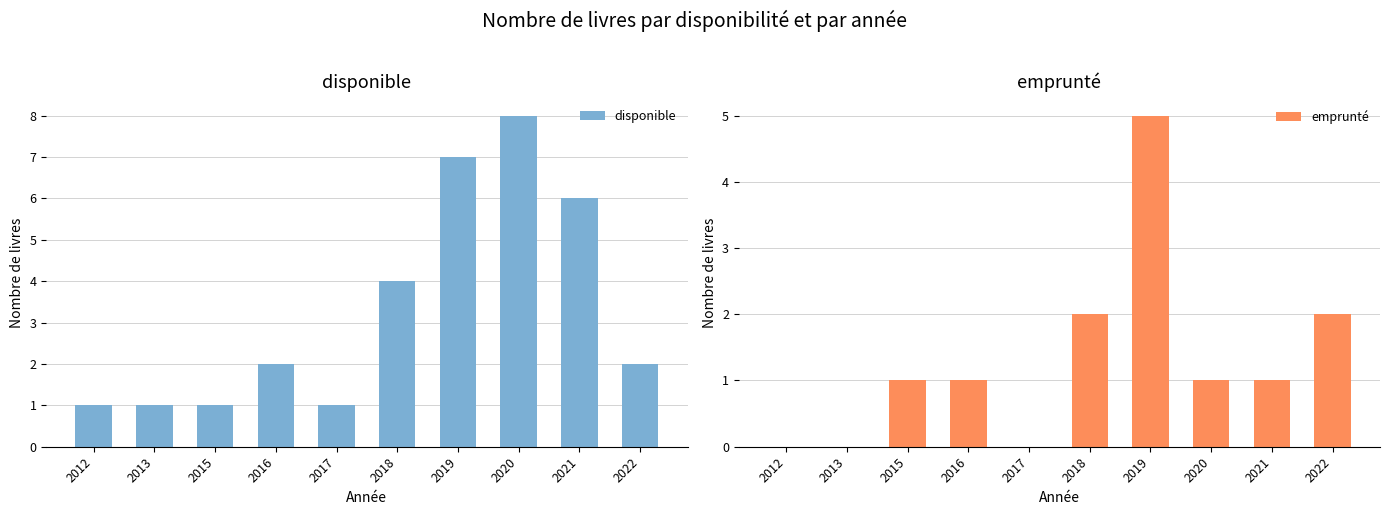

Is it true that emprunté equals 2 at 2019?

False